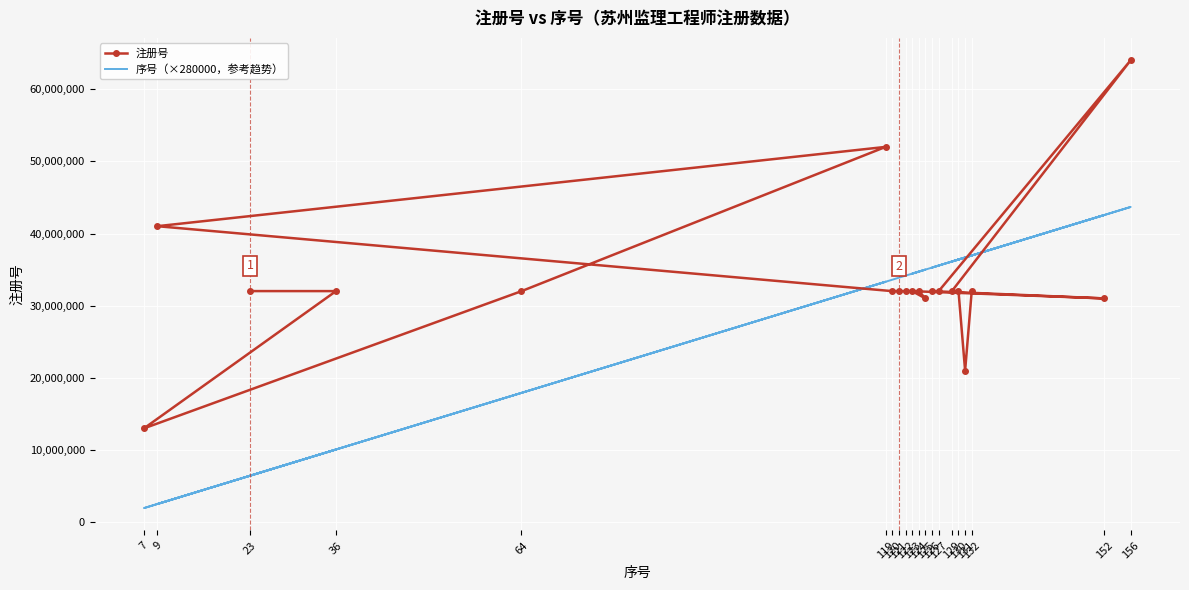

The 序号（×280000，参考趋势） series shows 17359595 at 36. True or false?

False